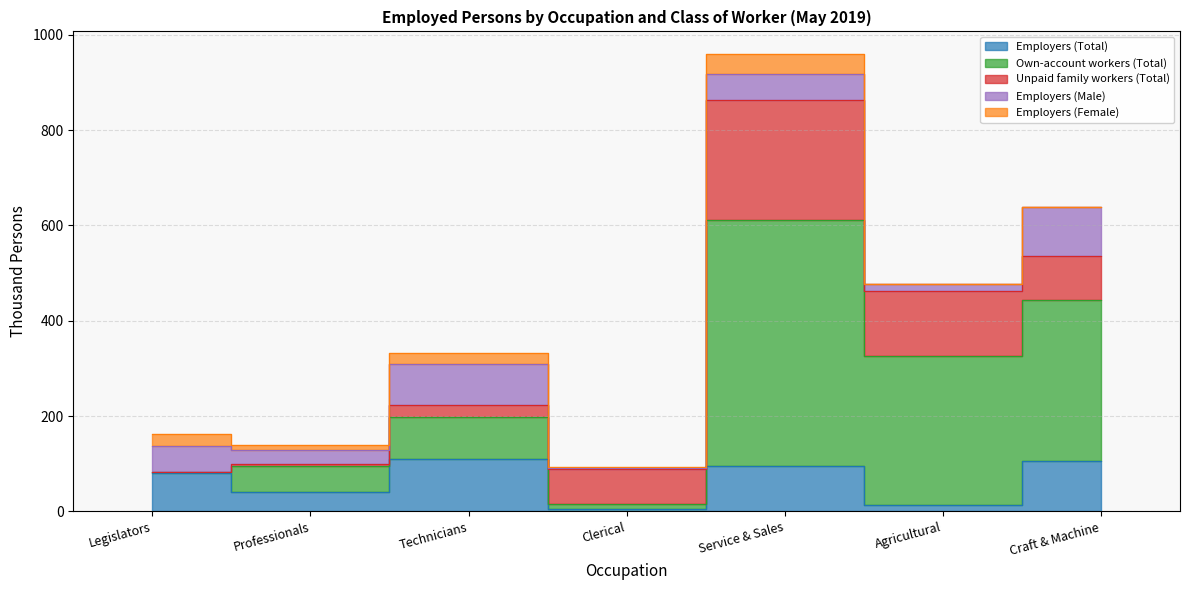

True or false: Unpaid family workers (Total) and Own-account workers (Total) intersect in this chart.

True